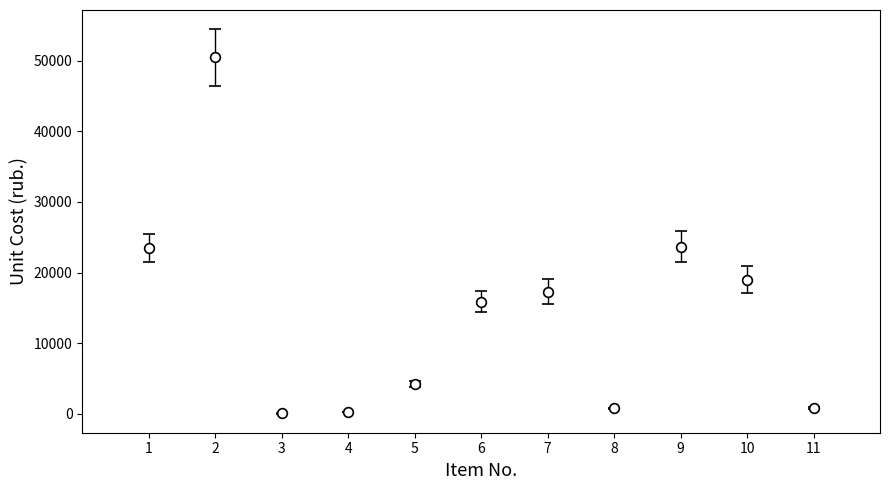

What is the difference between the maximum and minimum values?

50423.3